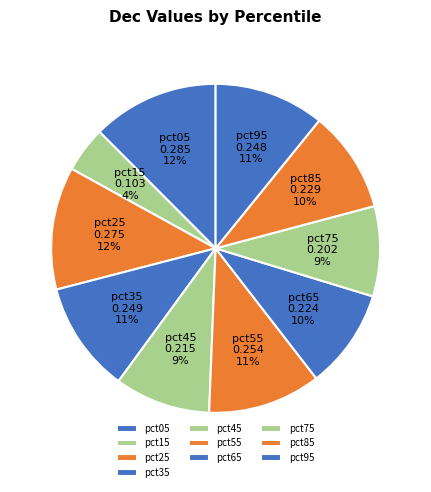

True or false: pct95 accounts for 11% of the total.

True